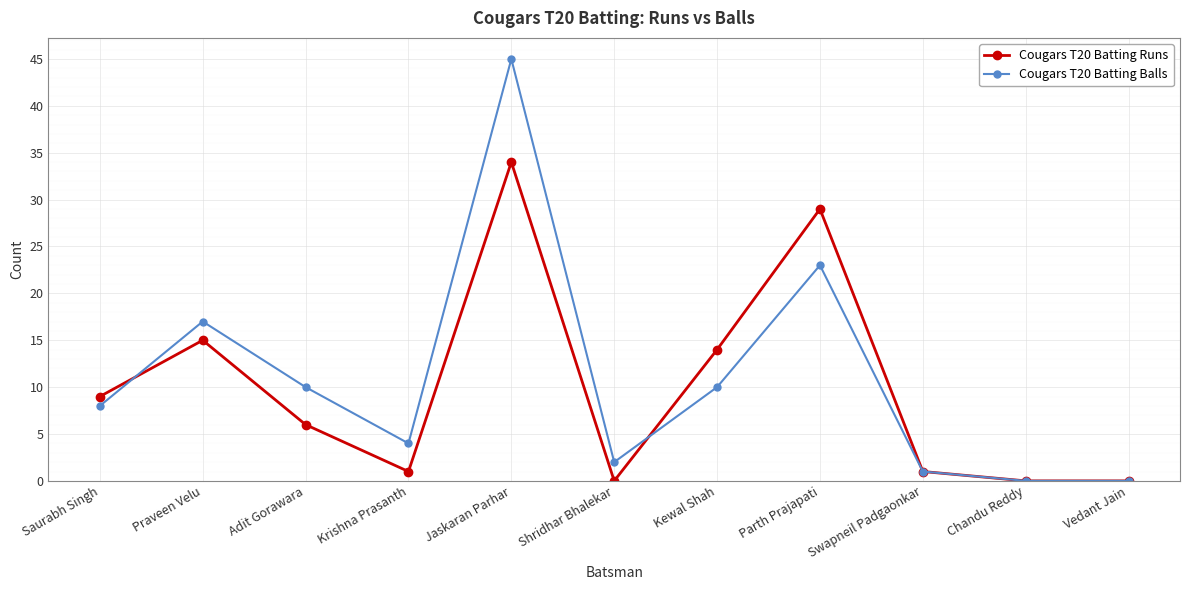

List the series in order of their peak value, highest first.

Cougars T20 Batting Balls, Cougars T20 Batting Runs